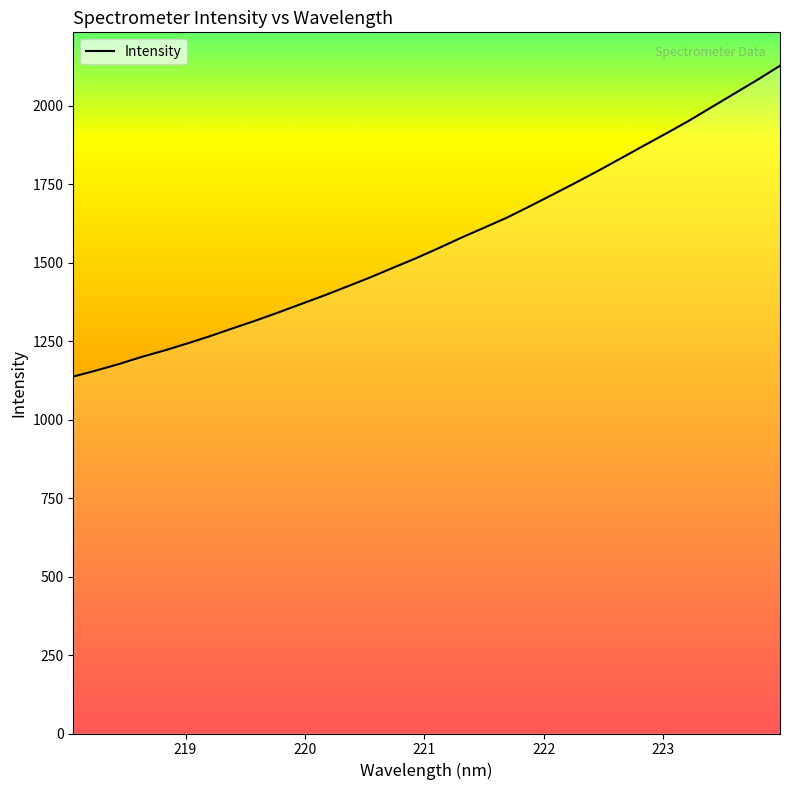

Is this an area chart (filled region under the line)?

No